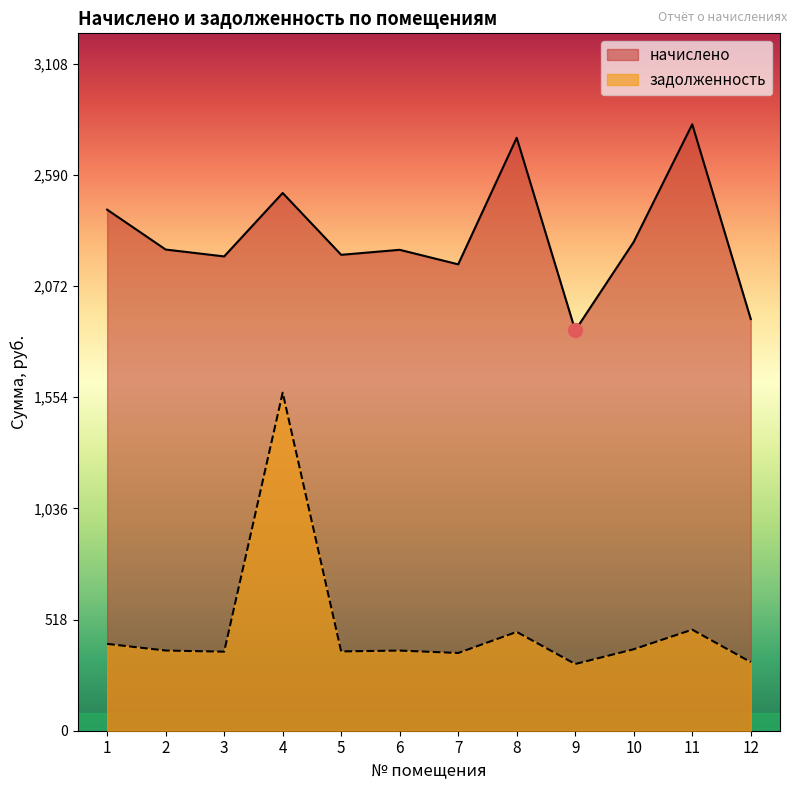

At which category does the chart reach its peak across all series?

11